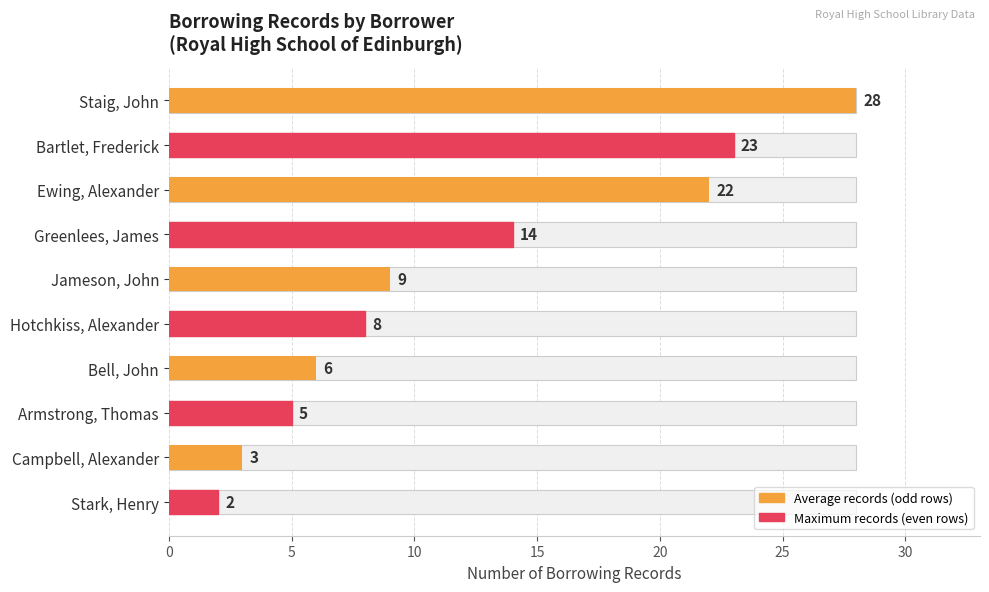

What is the change in value from Hotchkiss, Alexander to Armstrong, Thomas?

-3